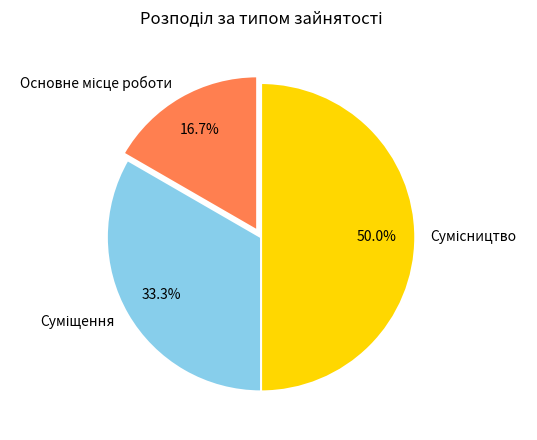

Rank the categories by value from highest to lowest.

Сумісництво, Суміщення, Основне місце роботи